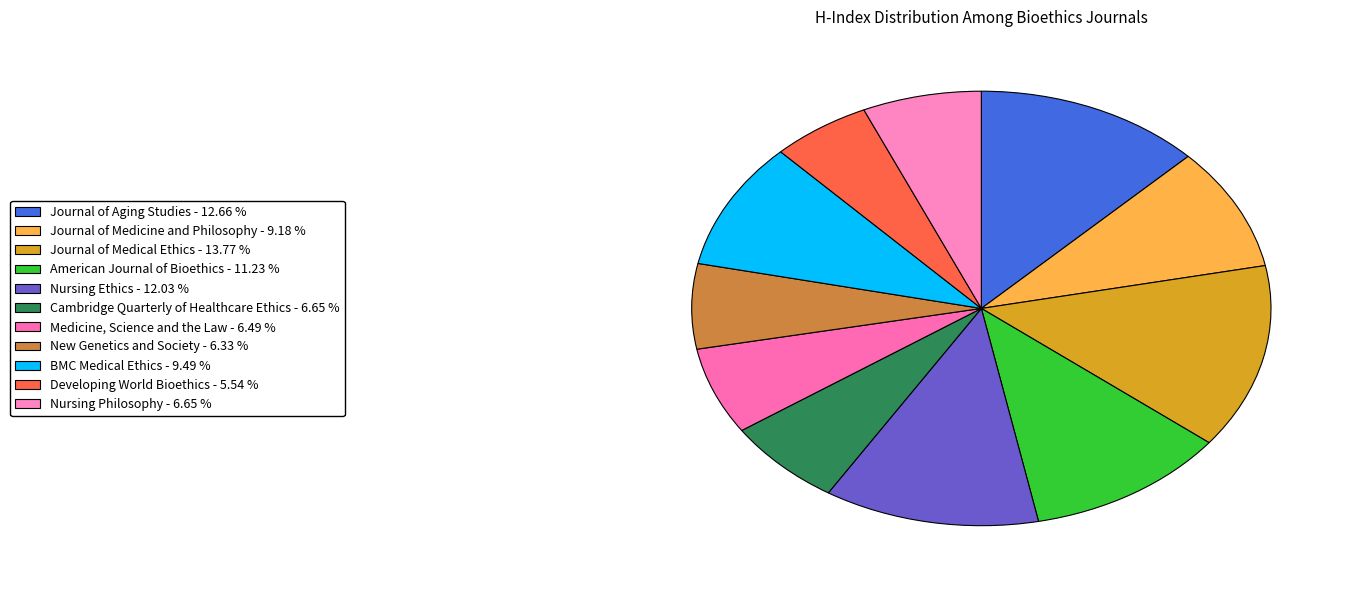

The Nursing Ethics slice represents 1% of the pie. True or false?

False